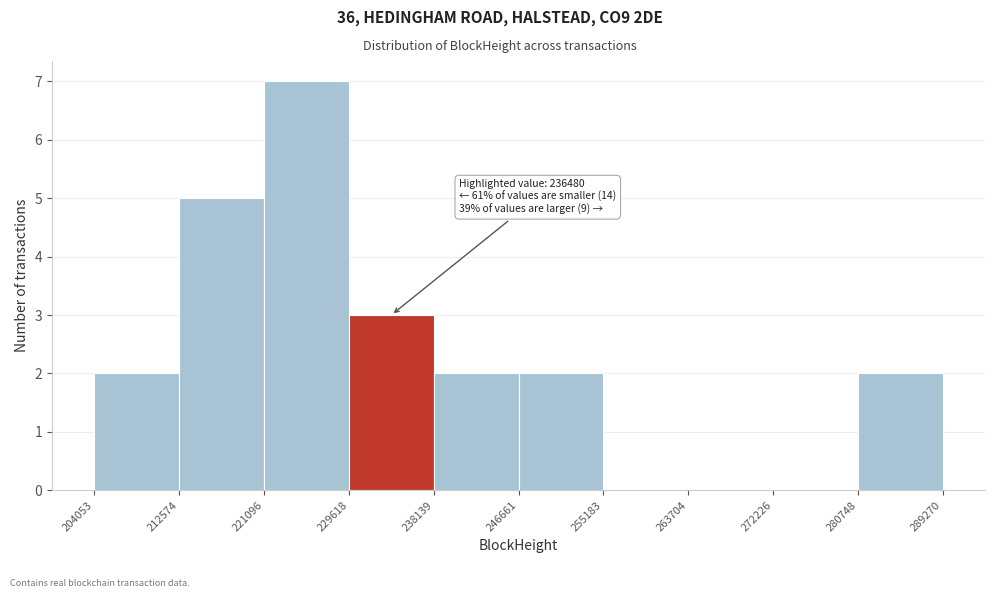

Over which range of the x-axis is the bar tallest?

221096 to 229618